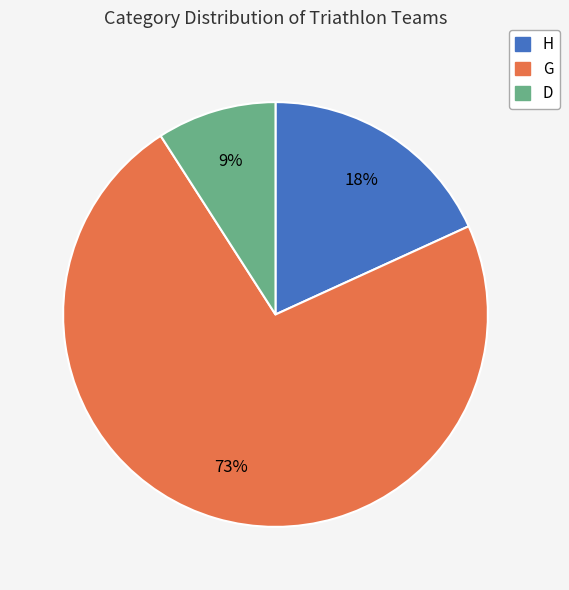

To the nearest percent, what is the difference between the largest and smallest slice percentages?

64%